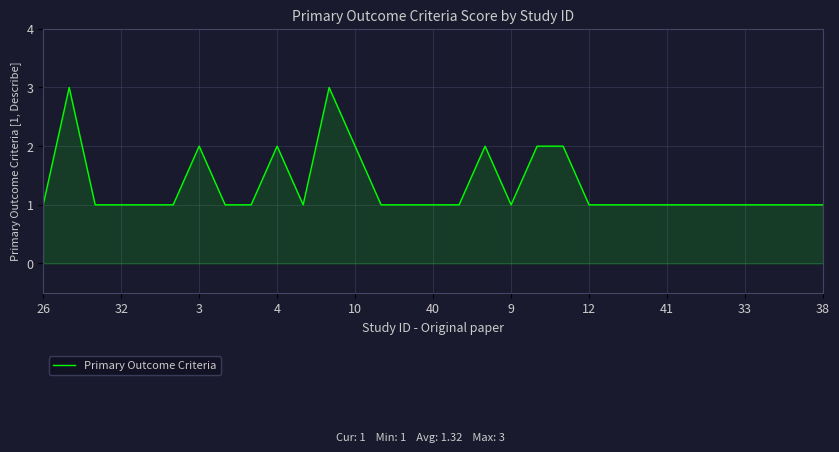

How many values are between 1 and 2?

29